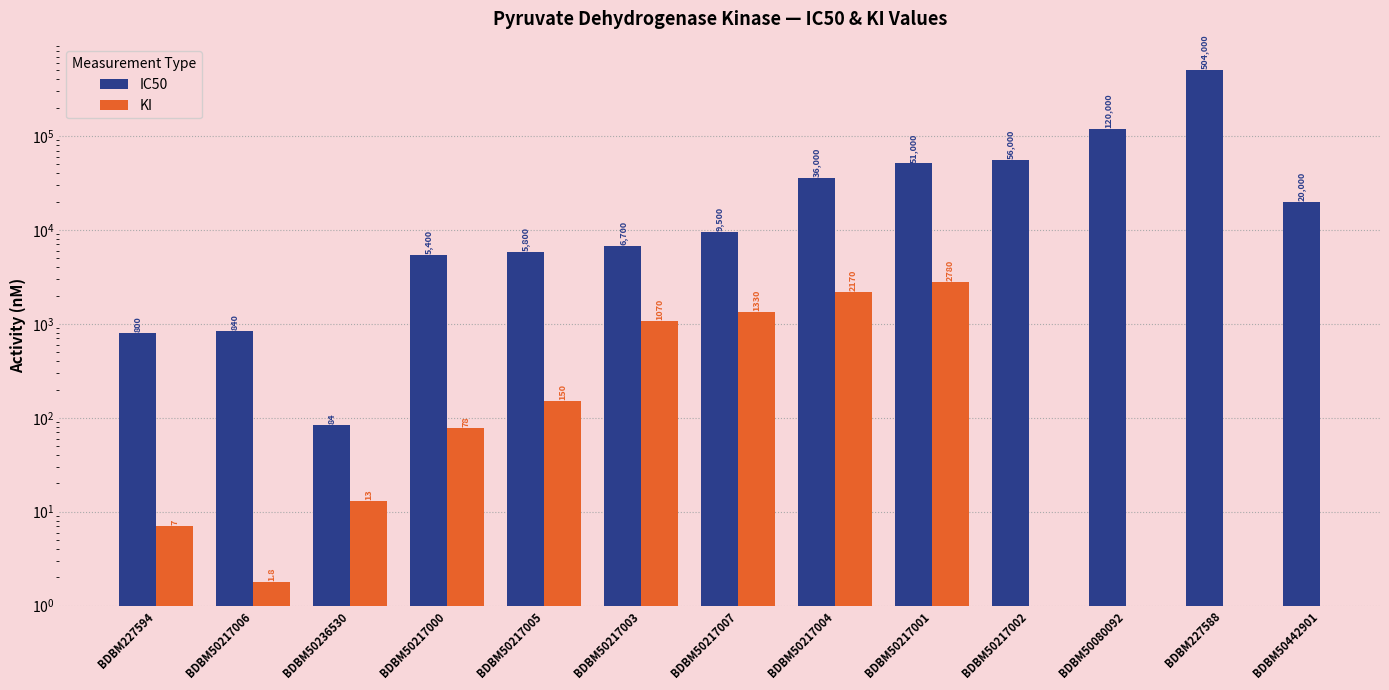

What is the sum of the IC50 values at BDBM50217005 and BDBM50217003?

12500.0